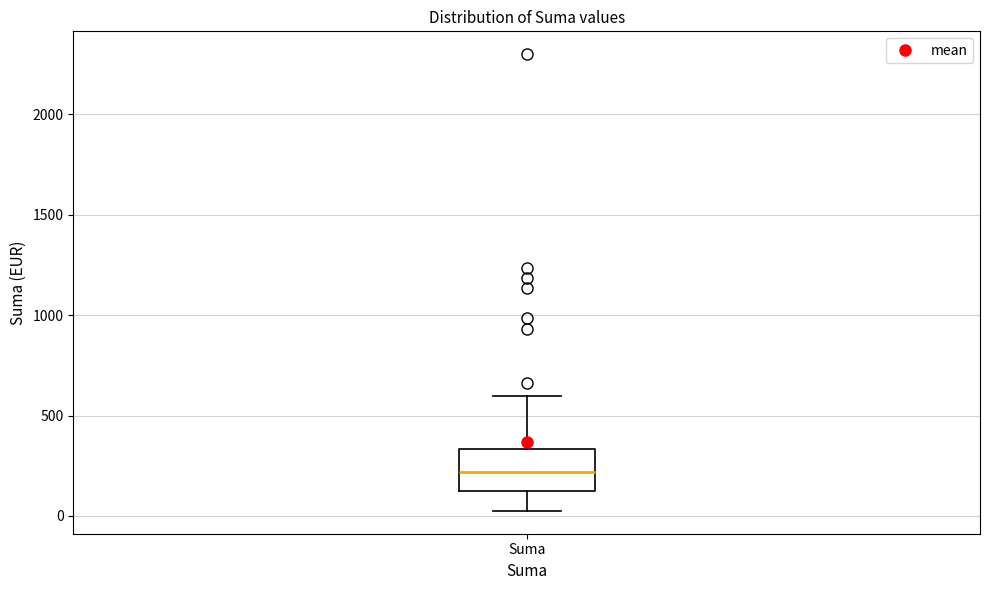

Read this box plot against the y-axis: the position of the median line, the range covered by the box, and the ends of both whiskers. The values are not printed on the chart, so give them approximately, as read against the axis.

median 200, box 150 to 350, whiskers 50 to 600